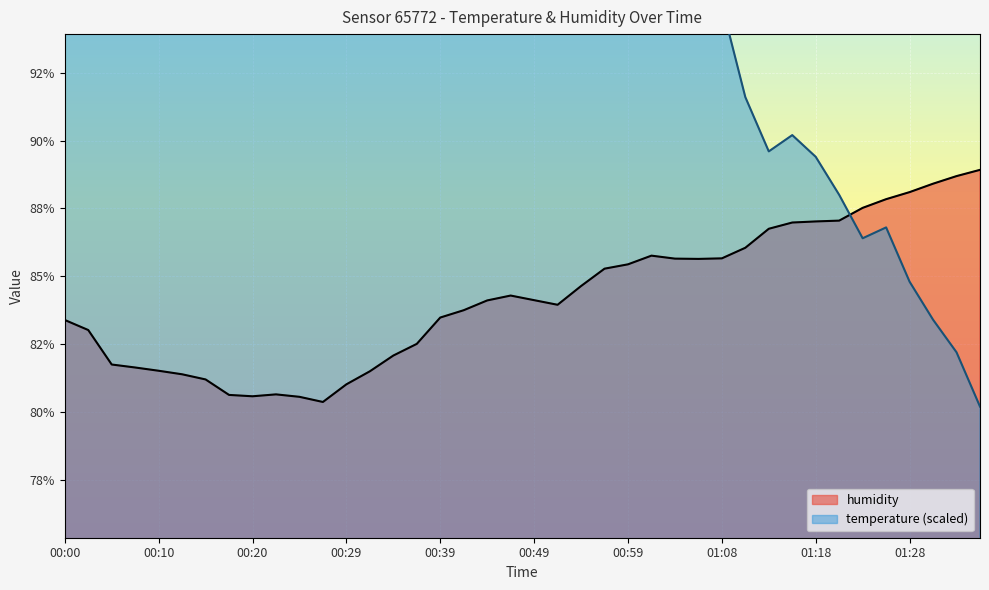

Is it true that temperature equals 110.2 at 00:34?

True